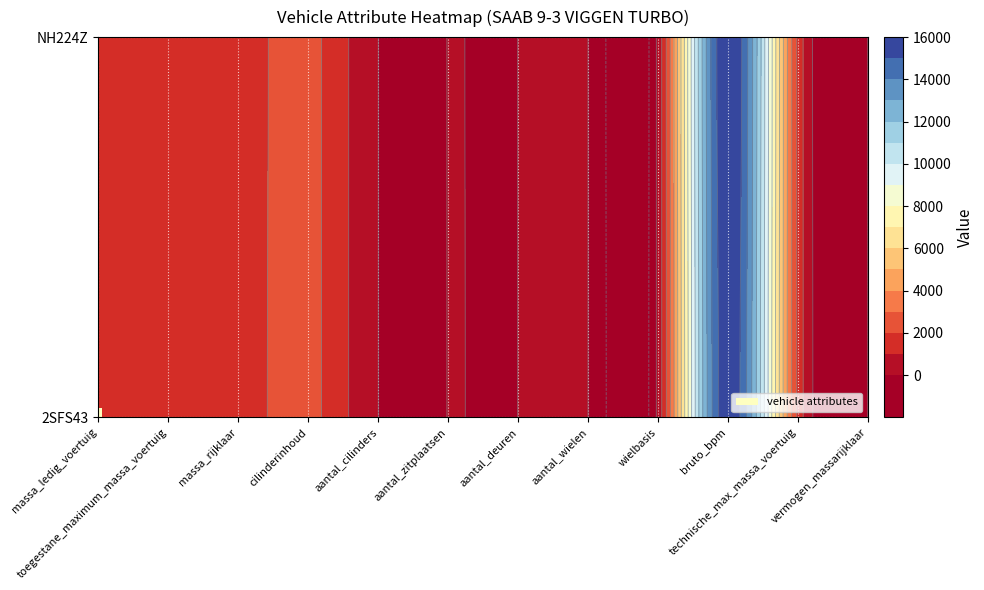

Between technische_max_massa_voertuig and vermogen_massarijklaar, which is larger?

technische_max_massa_voertuig